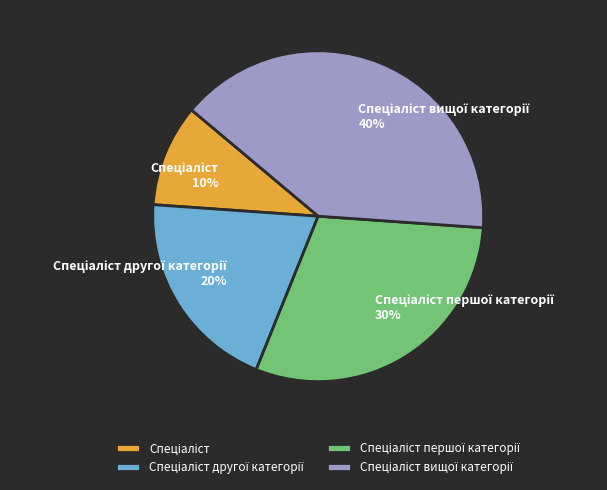

To the nearest percent, what is the difference between the largest and smallest slice percentages?

30%